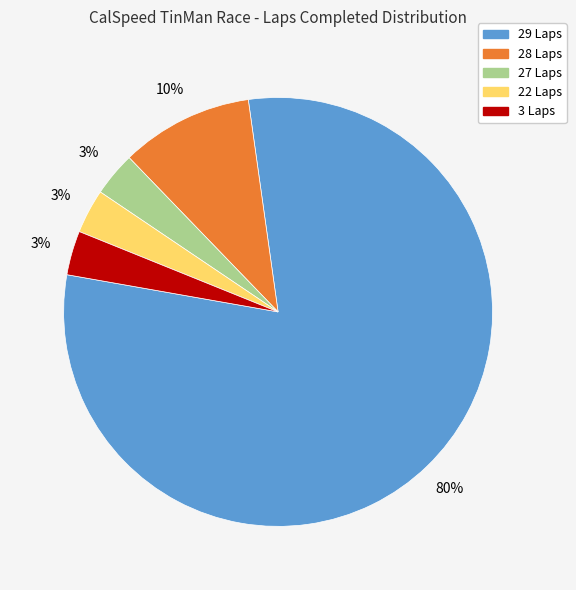

Is there a majority slice in this chart?

Yes